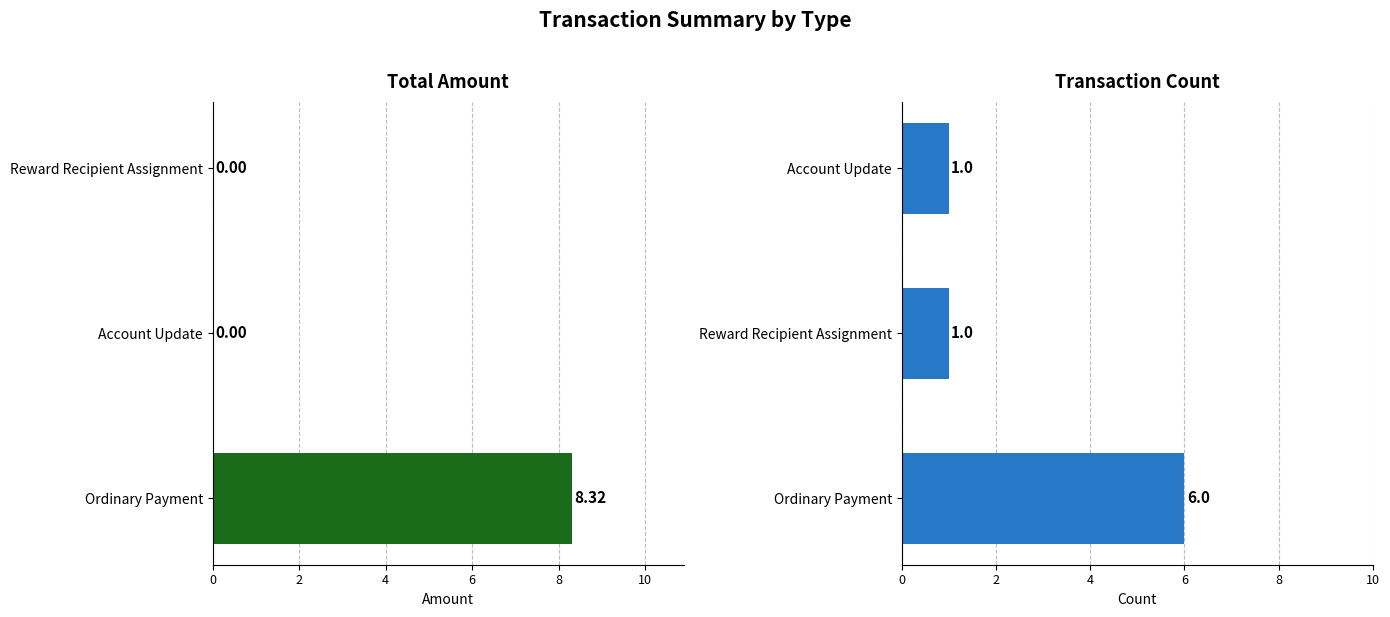

List the series in order of their overall mean, highest first.

Total Amount, Transaction Count